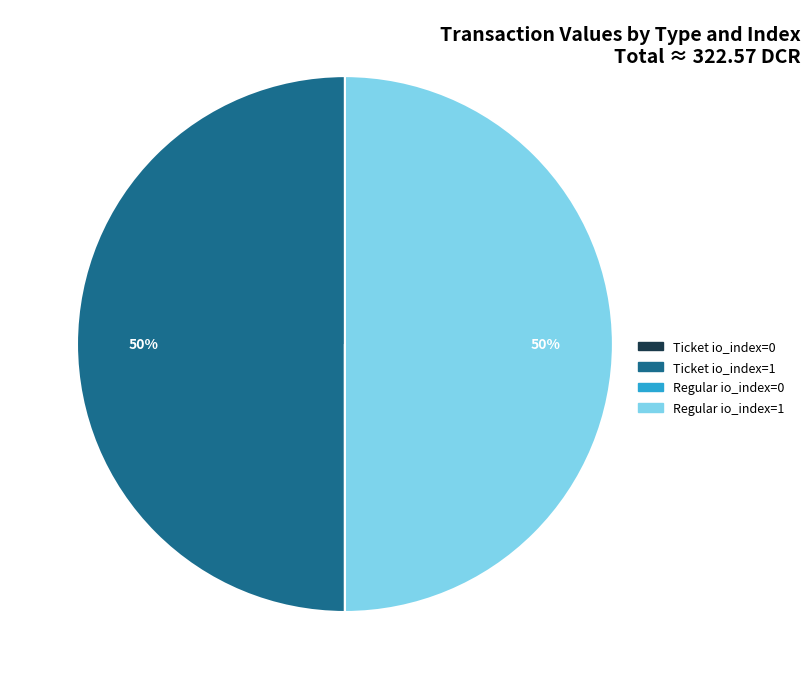

The Regular io_index=1 slice represents 36% of the pie. True or false?

False